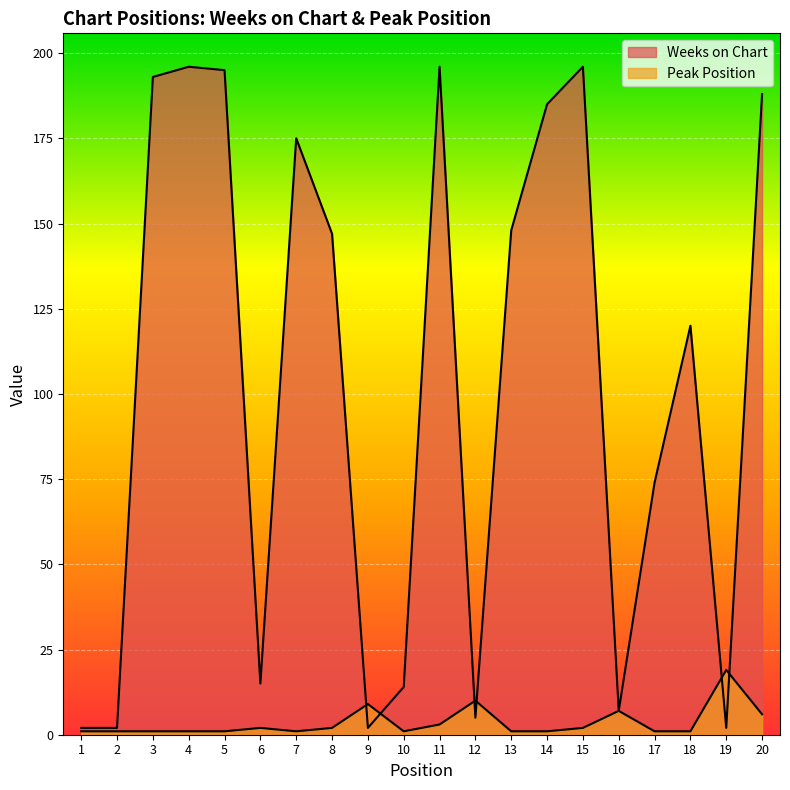

How many values in the Weeks on Chart series are below 147?

10